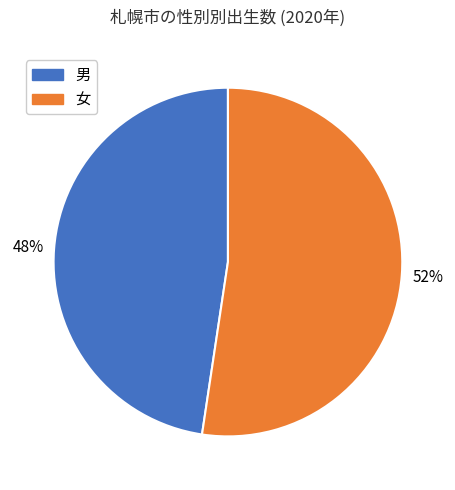

Is there a majority slice in this chart?

Yes